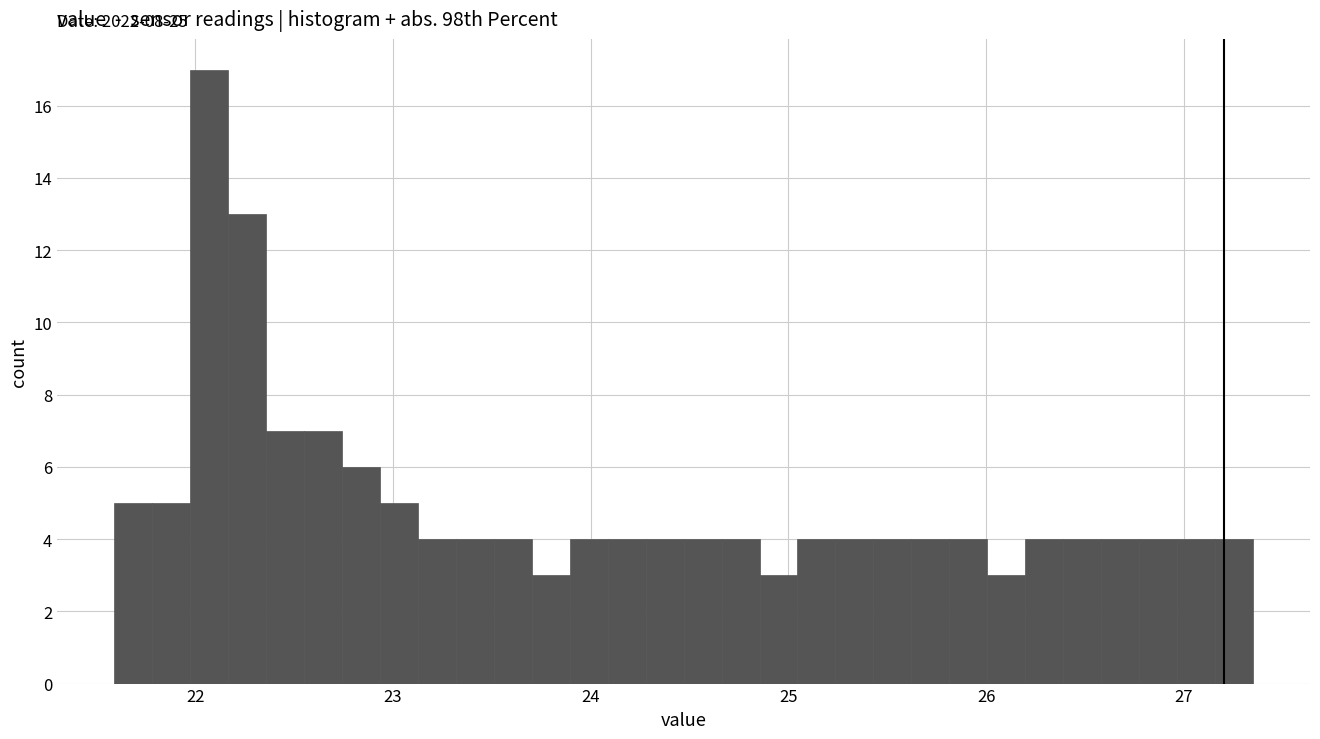

Around what value on the x-axis is the tallest bar? Give the approximate position of its centre, as read against the axis.

22.1